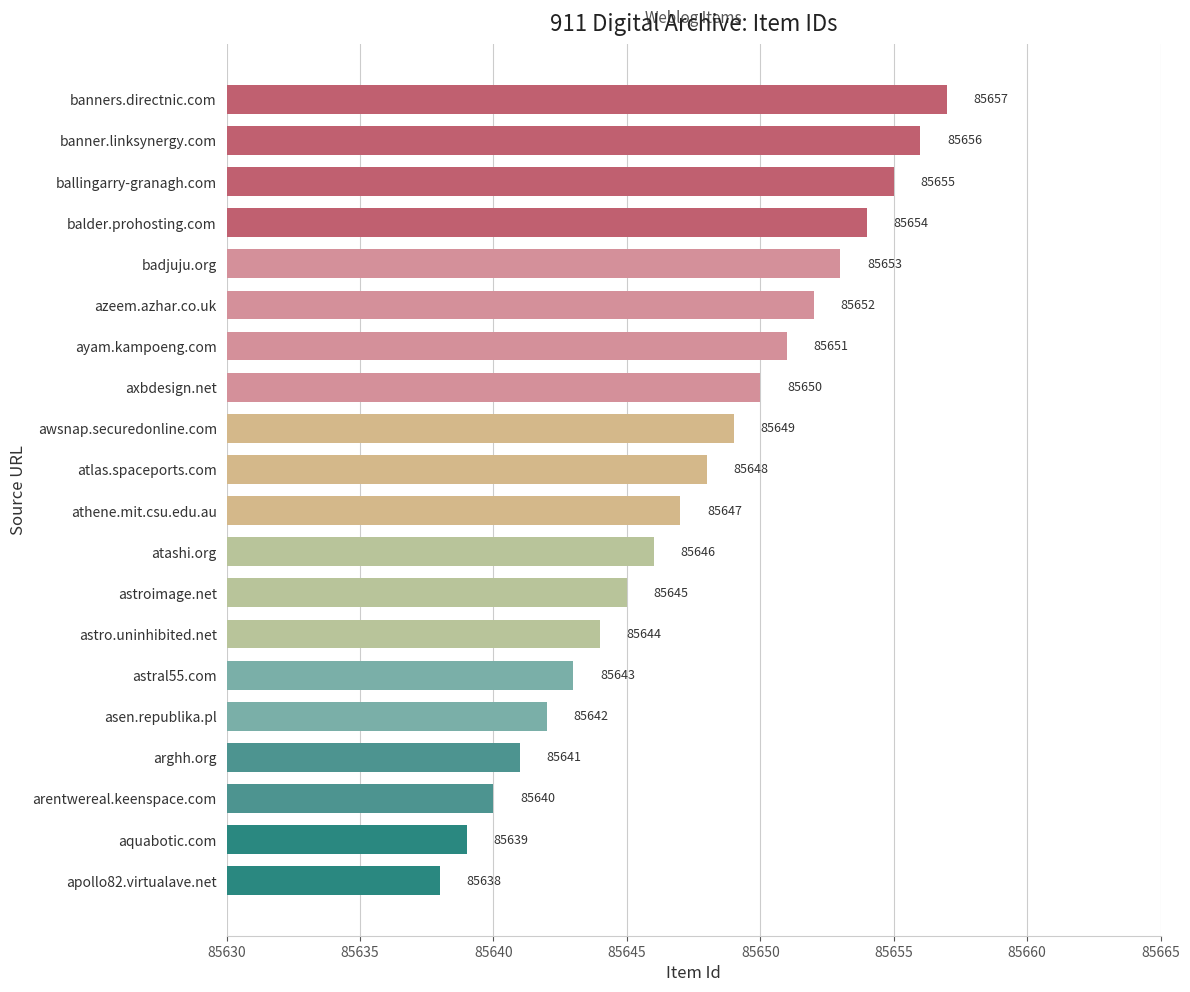

How many series are shown in this chart?

1